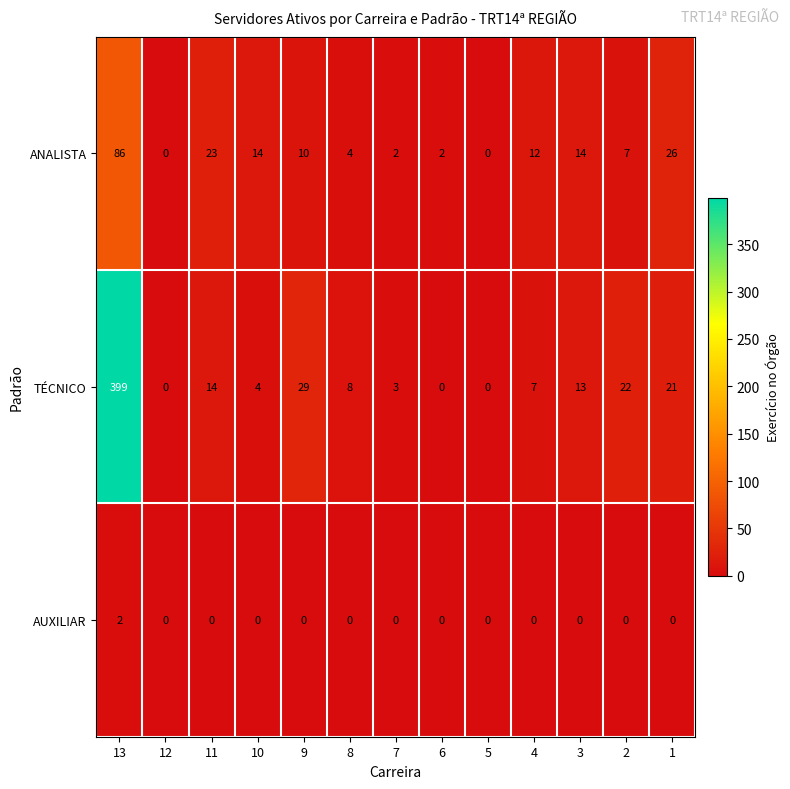

Which series has the largest total across all categories?

TÉCNICO